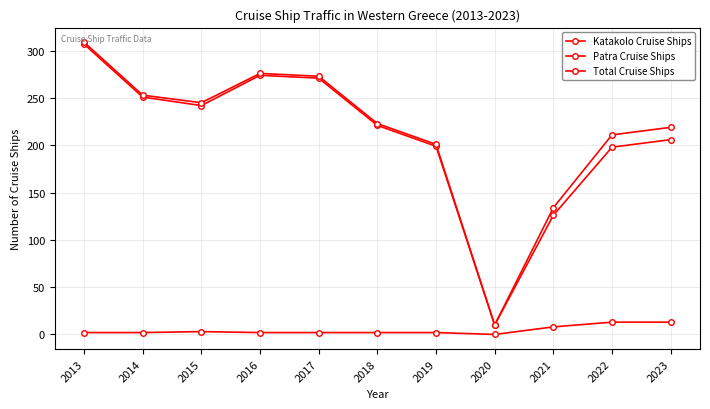

Reading right to left, extract all data points from this chart.

Katakolo Cruise Ships: 2023=206	2022=198	2021=126	2020=10	2019=199	2018=221	2017=271	2016=274	2015=242	2014=251	2013=307
Patra Cruise Ships: 2023=13	2022=13	2021=8	2020=0	2019=2	2018=2	2017=2	2016=2	2015=3	2014=2	2013=2
Total Cruise Ships: 2023=219	2022=211	2021=134	2020=10	2019=201	2018=223	2017=273	2016=276	2015=245	2014=253	2013=309